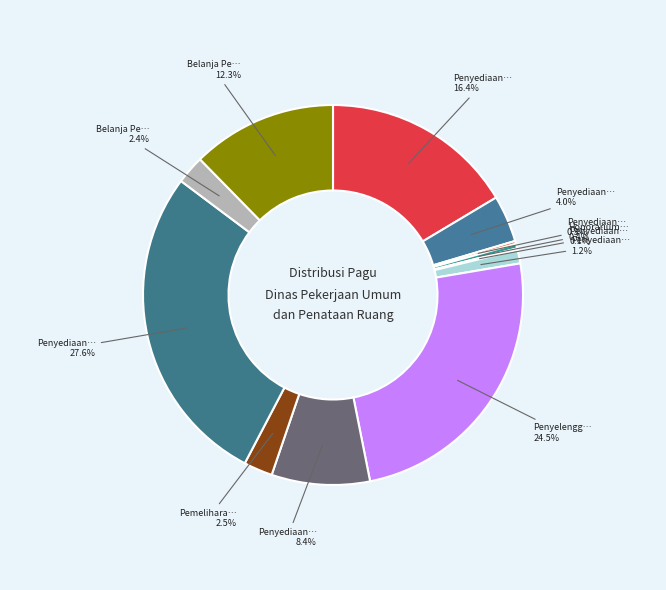

Is there a majority slice in this chart?

No